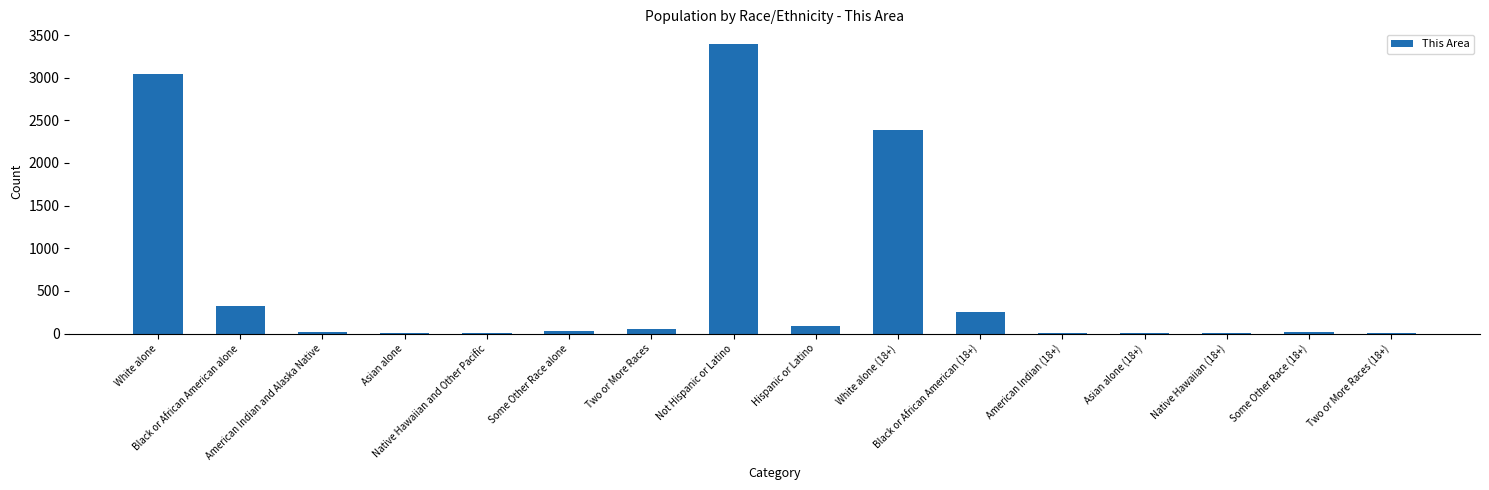

What is the maximum value shown in the chart?

3397